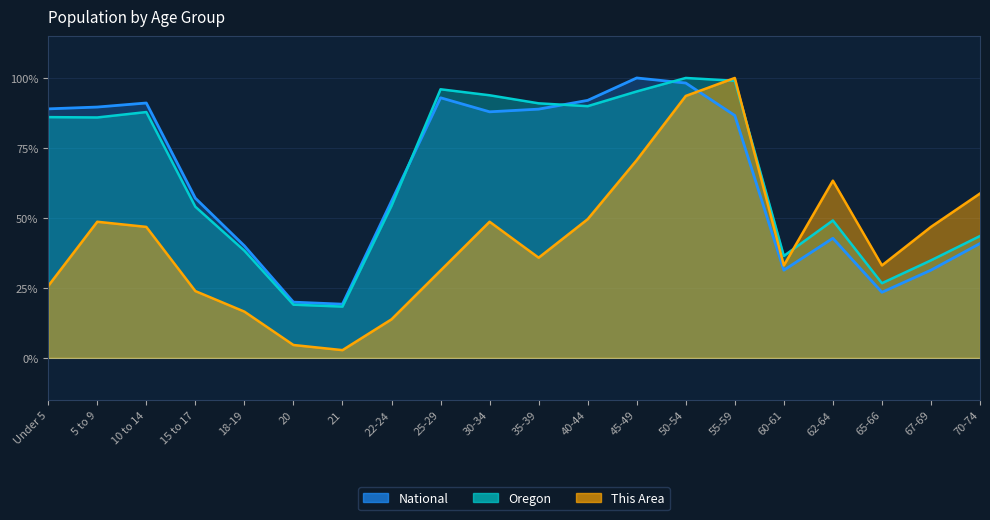

What are all the series names shown in the legend?

This Area, Oregon, National